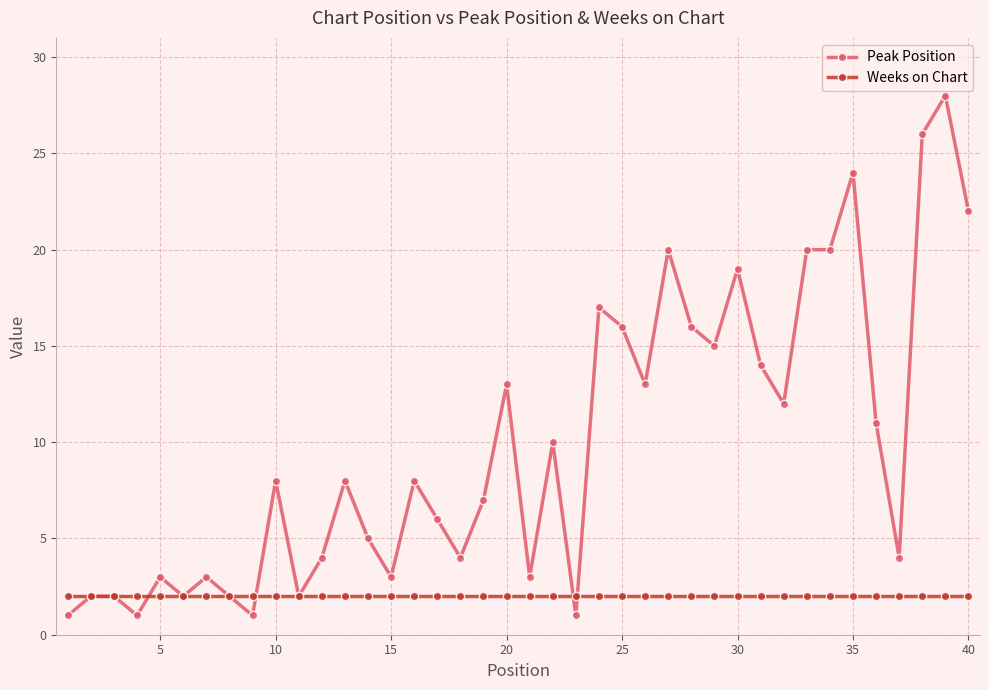

Reading right to left, transcribe all the data shown in this chart.

Peak Position: 22	28	26	4	11	24	20	20	12	14	19	15	16	20	13	16	17	1	10	3	13	7	4	6	8	3	5	8	4	2	8	1	2	3	2	3	1	2	2	1
Weeks on Chart: 2	2	2	2	2	2	2	2	2	2	2	2	2	2	2	2	2	2	2	2	2	2	2	2	2	2	2	2	2	2	2	2	2	2	2	2	2	2	2	2